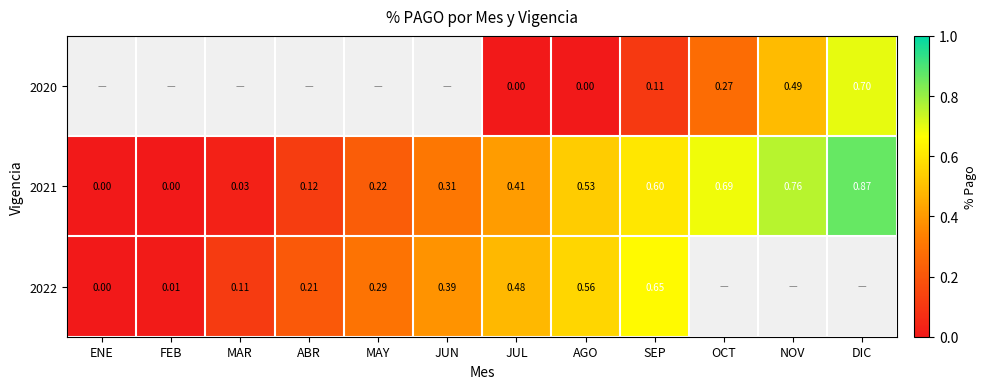

Is the value of 2021 at JUN greater than the value of 2020 at JUL?

Yes